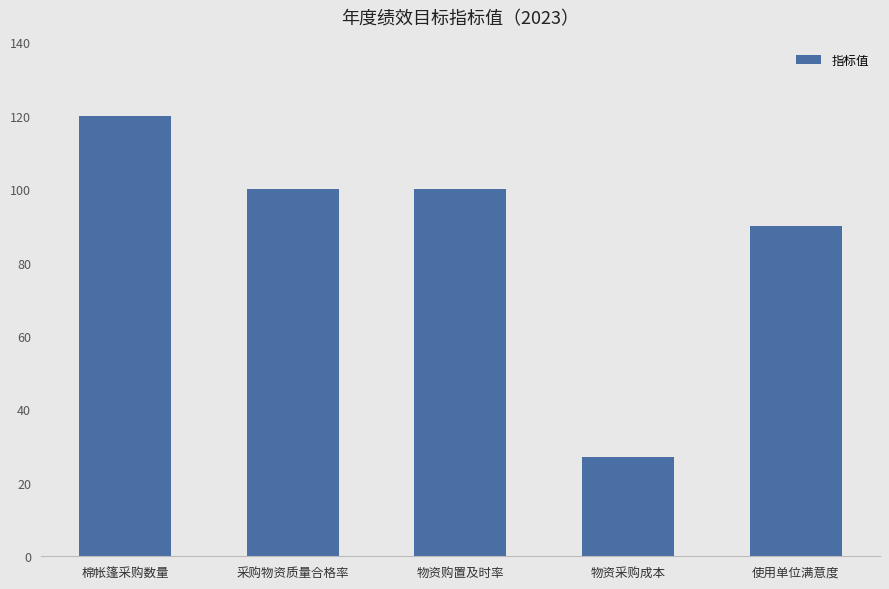

Does the chart contain any negative values?

No